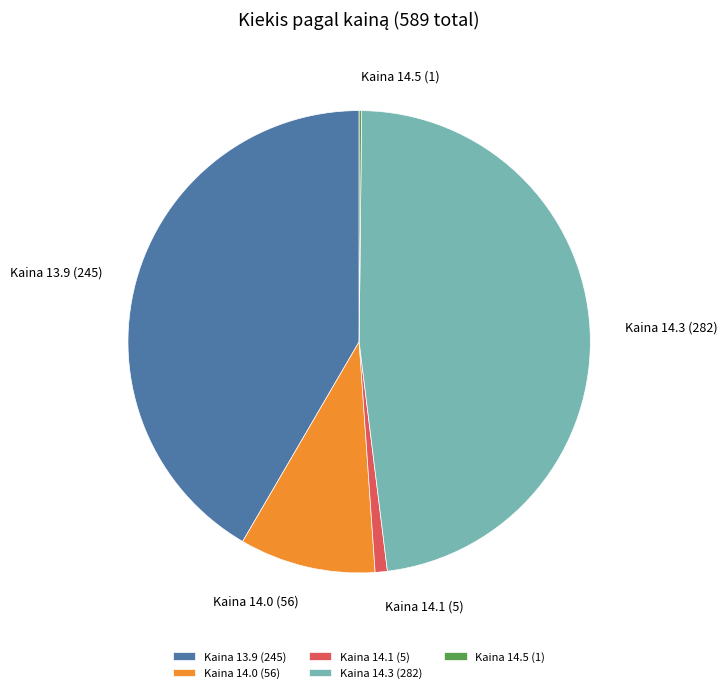

Does any single category account for the majority?

No